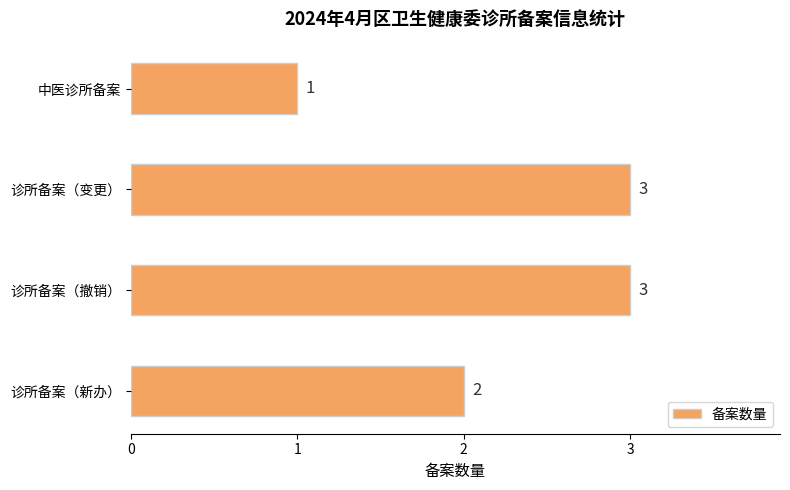

True or false: the data shows 3 at 诊所备案（变更）.

True